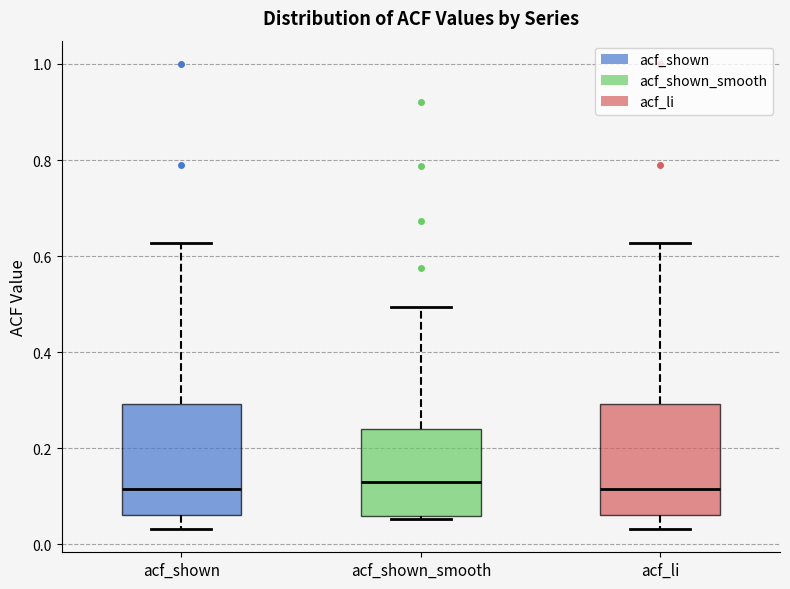

Reading left to right, transcribe this box plot: for each box, give where its median line is, the range the box spans, and where its two whiskers end, as read against the y-axis. The values are not printed on the chart, so give them approximately, as read against the axis.

acf_shown: median 0.12, box 0.06 to 0.30, whiskers 0.04 to 0.62
acf_shown_smooth: median 0.14, box 0.06 to 0.24, whiskers 0.06 (just below the box's lower edge) to 0.50
acf_li: median 0.12, box 0.06 to 0.30, whiskers 0.04 to 0.62